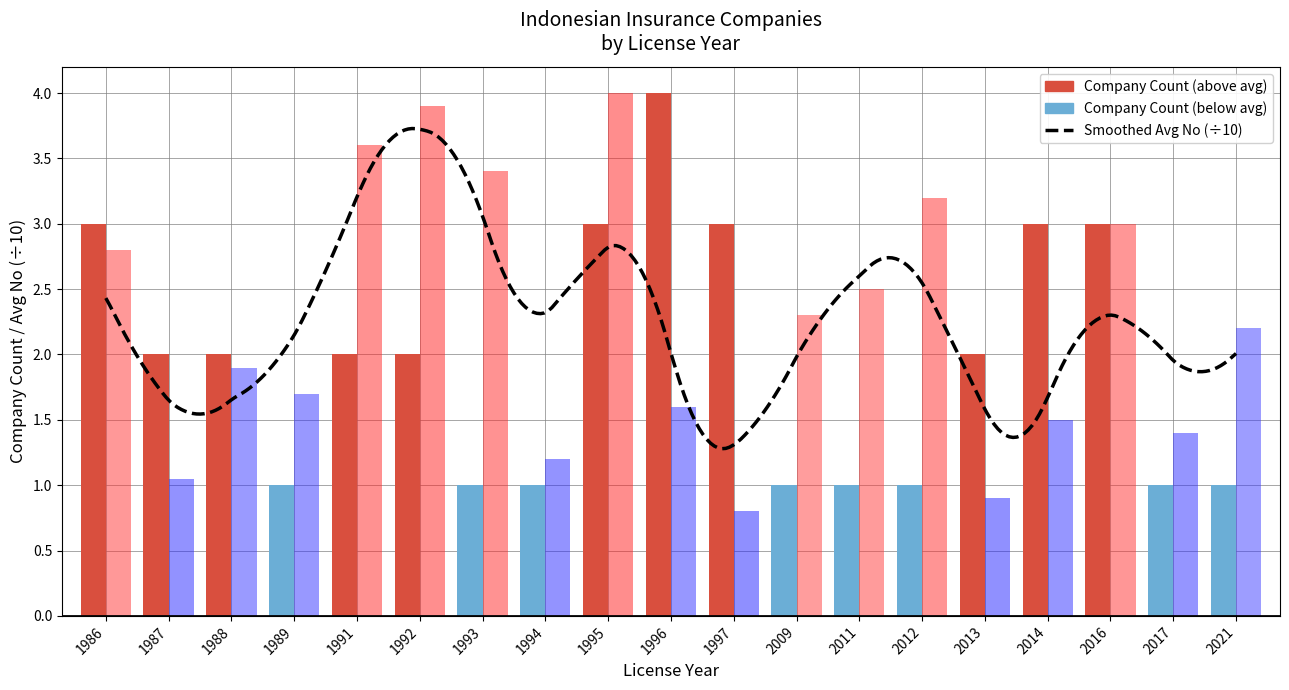

What value does the Avg No series have at 1988?

1.9